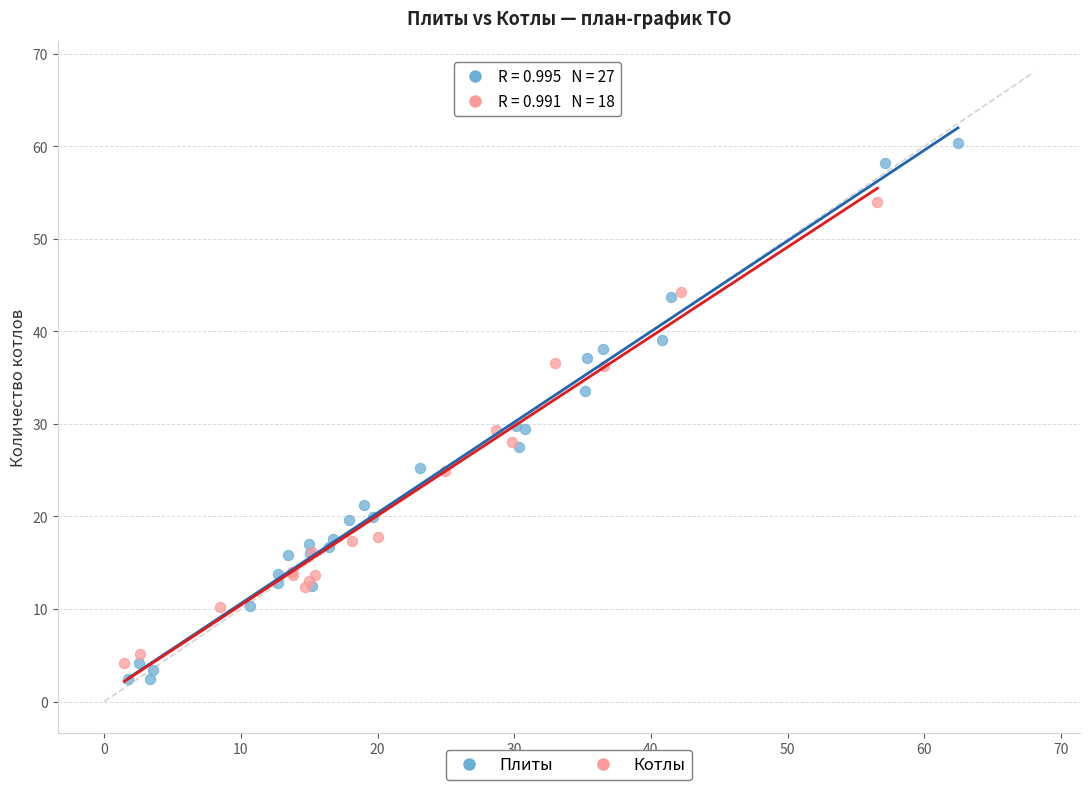

Which series has the largest Y range (max minus min)?

Плиты